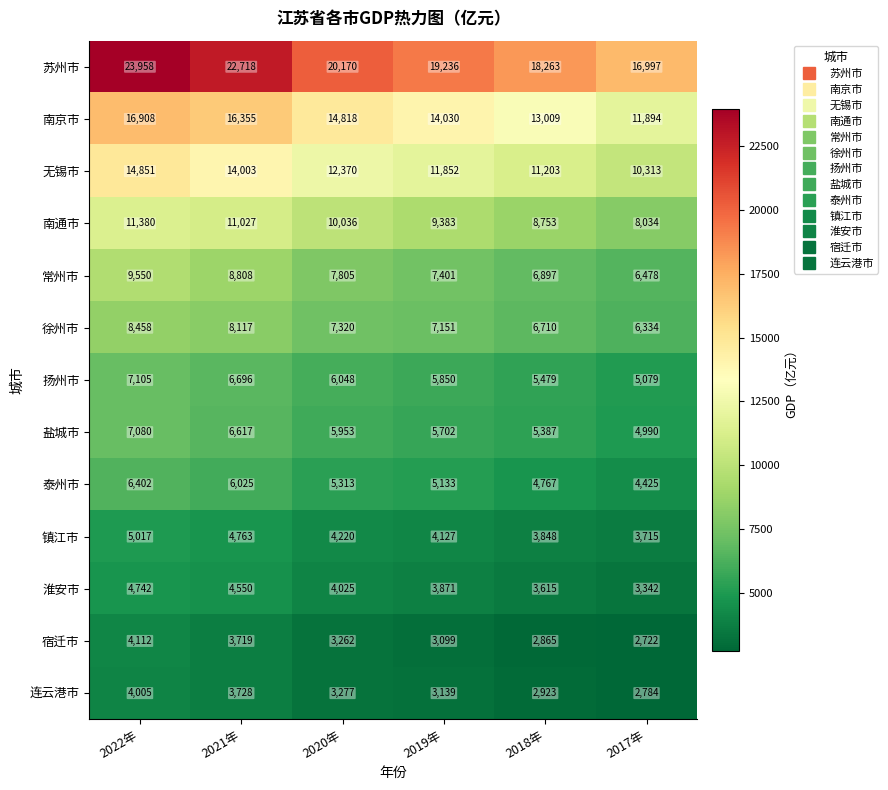

What is the minimum value shown in the chart?

2722